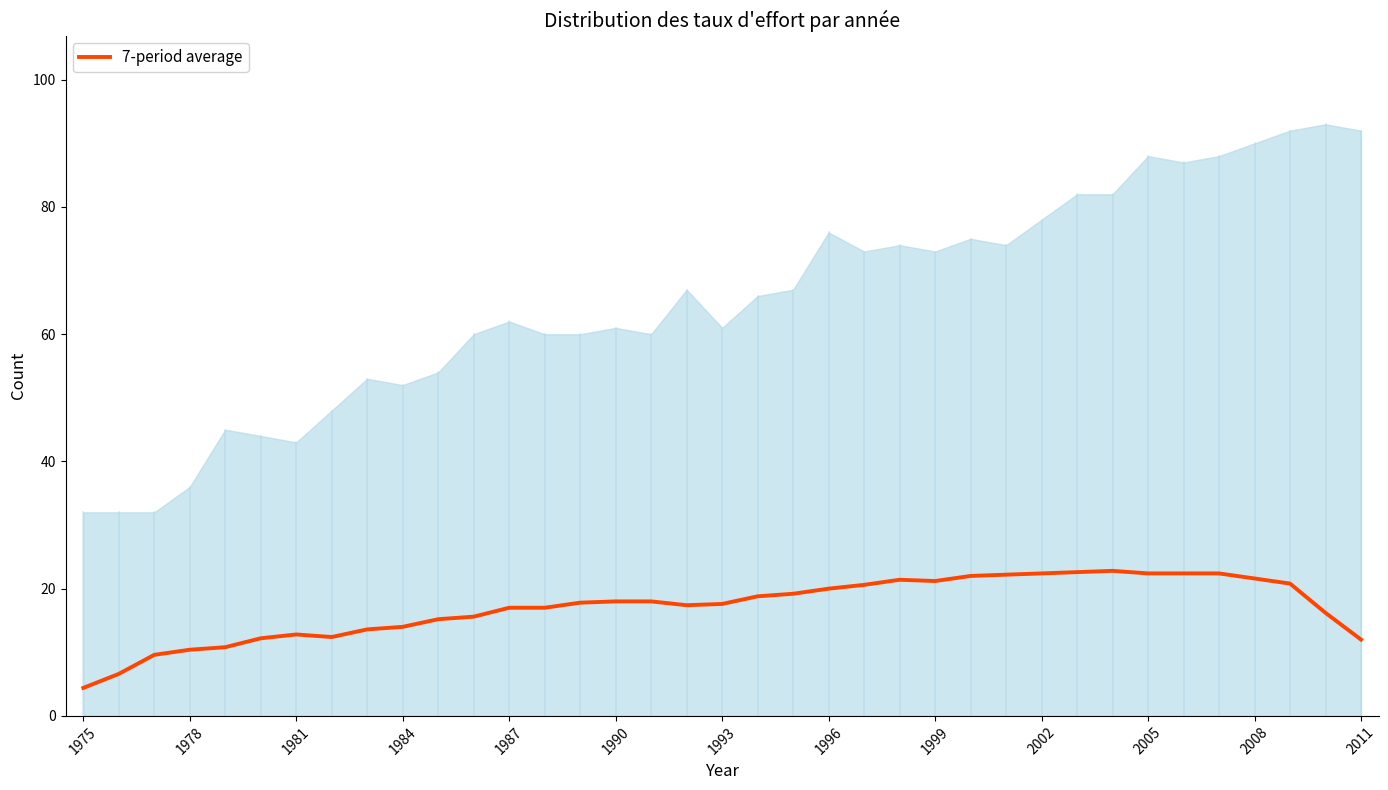

True or false: 7-period average has a value of 29.3 at 1996.

False